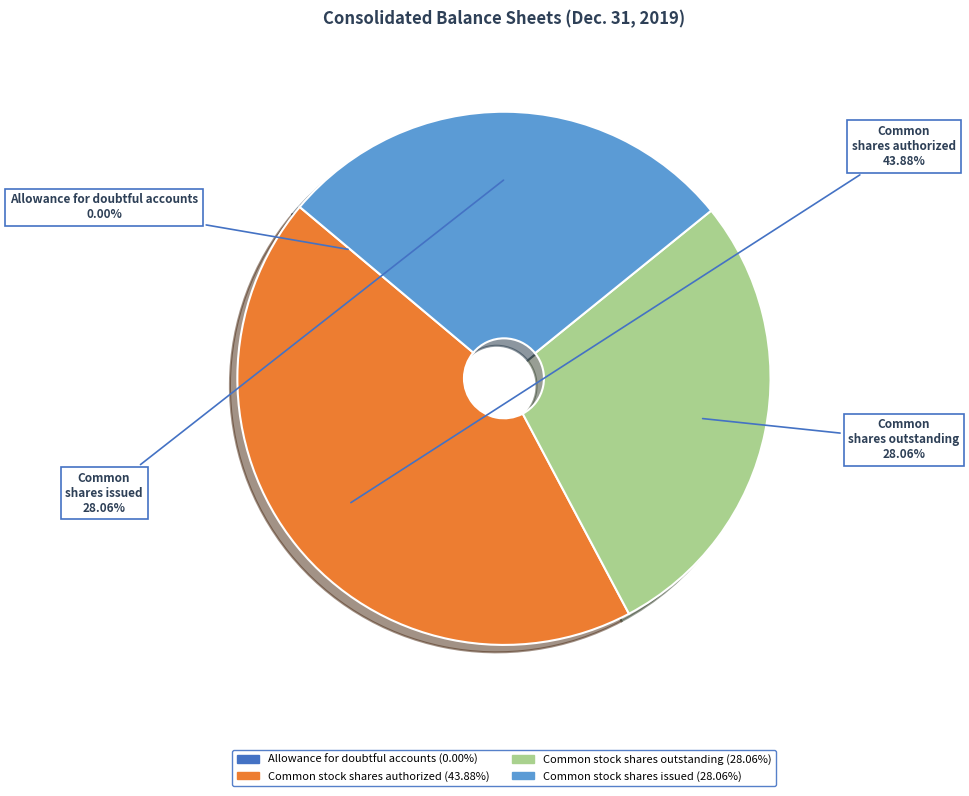

Is there a majority slice in this chart?

No